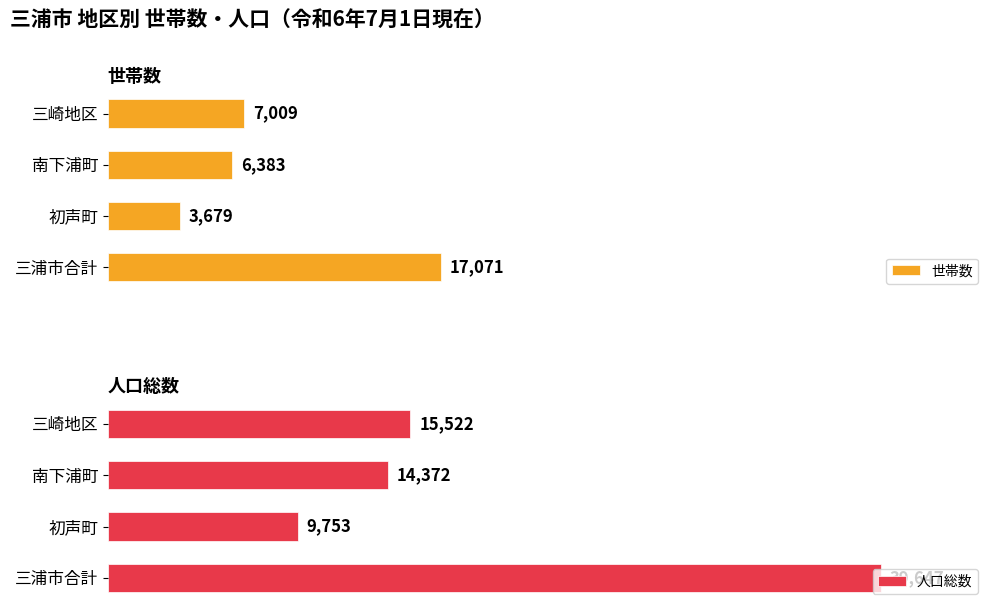

Which category has the lowest value in the 人口総数 series?

初声町